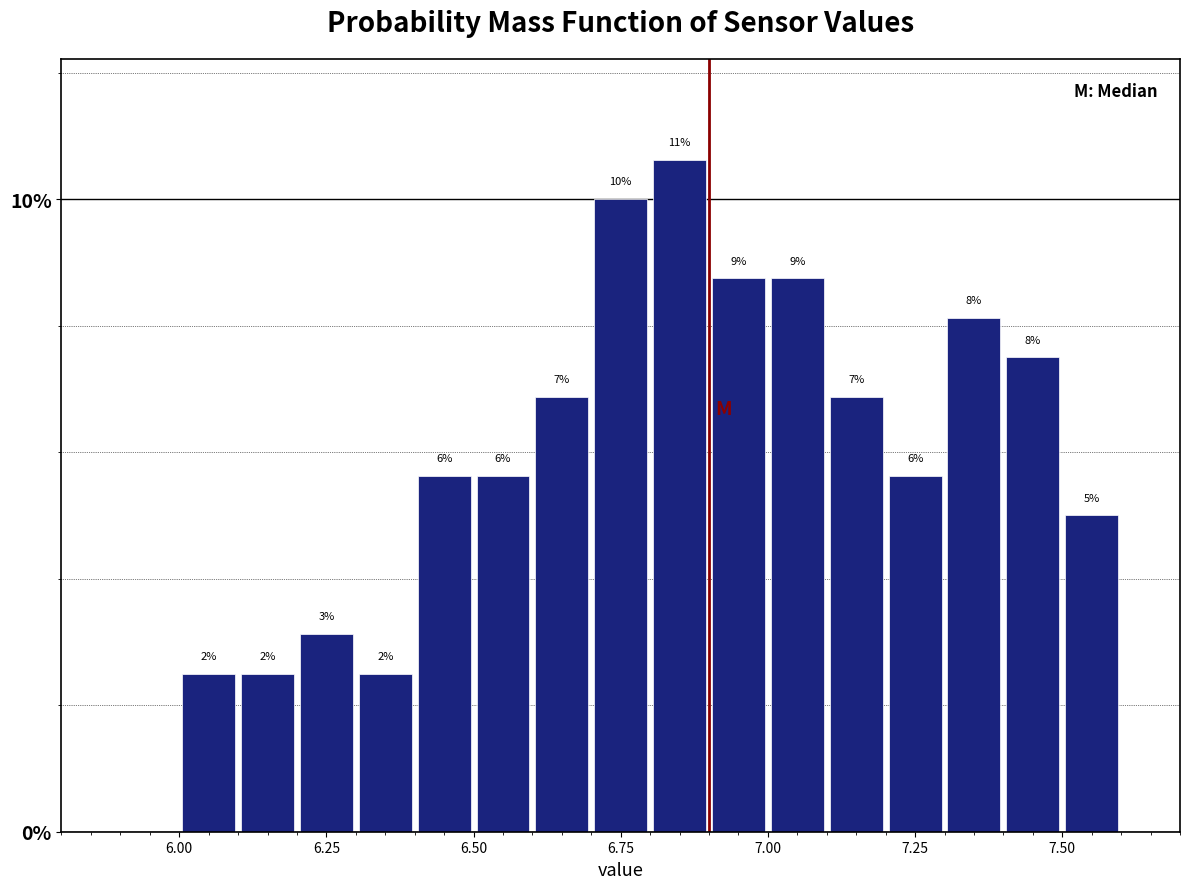

Around what value on the x-axis is the tallest bar? Give the approximate position of its centre, as read against the axis.

6.85